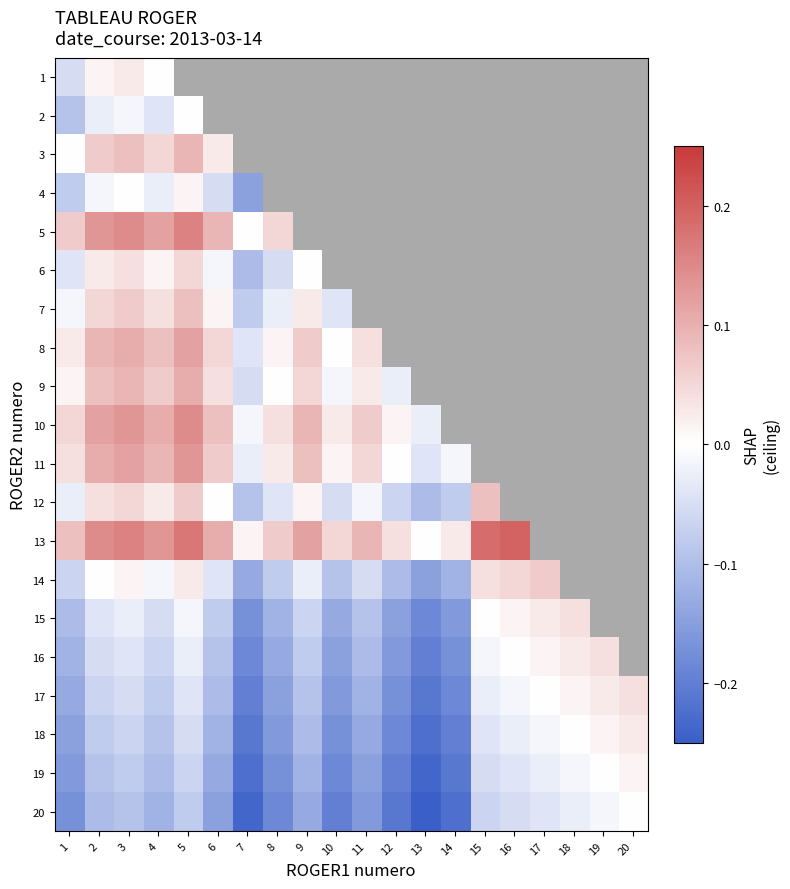

Which category has the lowest value in the 11 series?

13